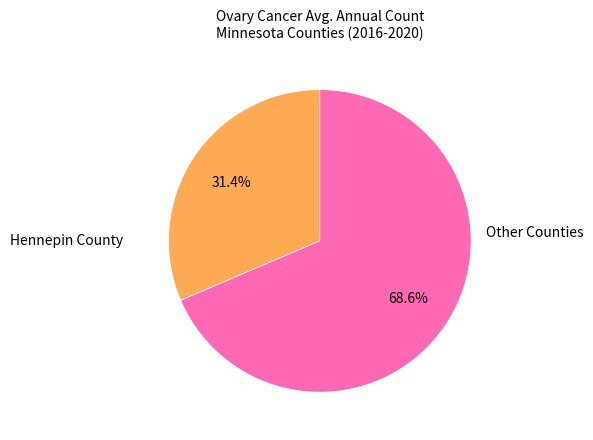

Does any single category account for the majority?

Yes